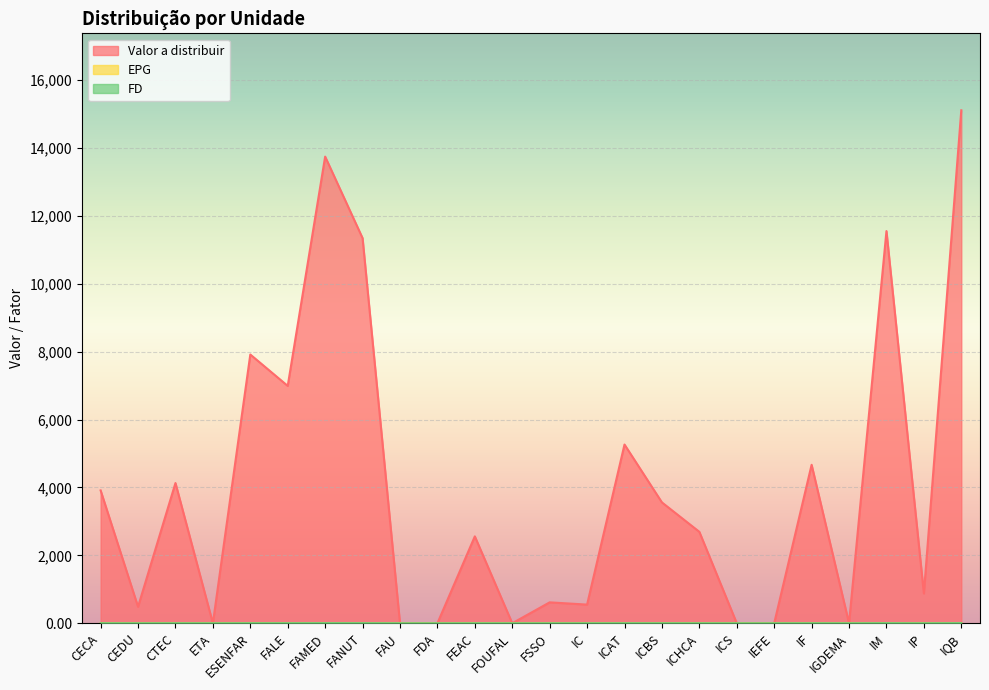

Is the value of Valor a distribuir at IF greater than the value of EPG at IF?

Yes